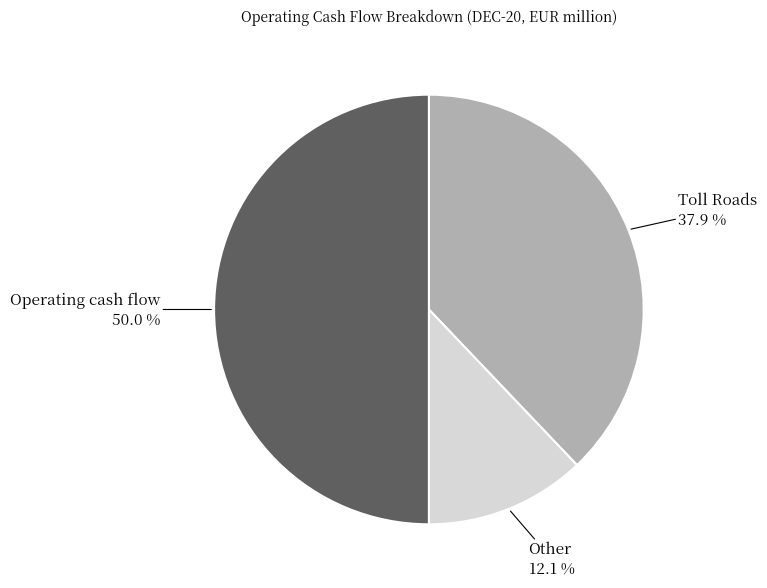

To the nearest percent, what percentage of the pie is Other?

12%